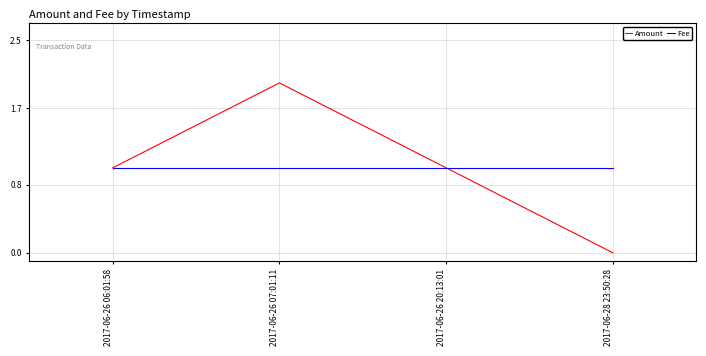

What is the highest value of the Amount series?

2